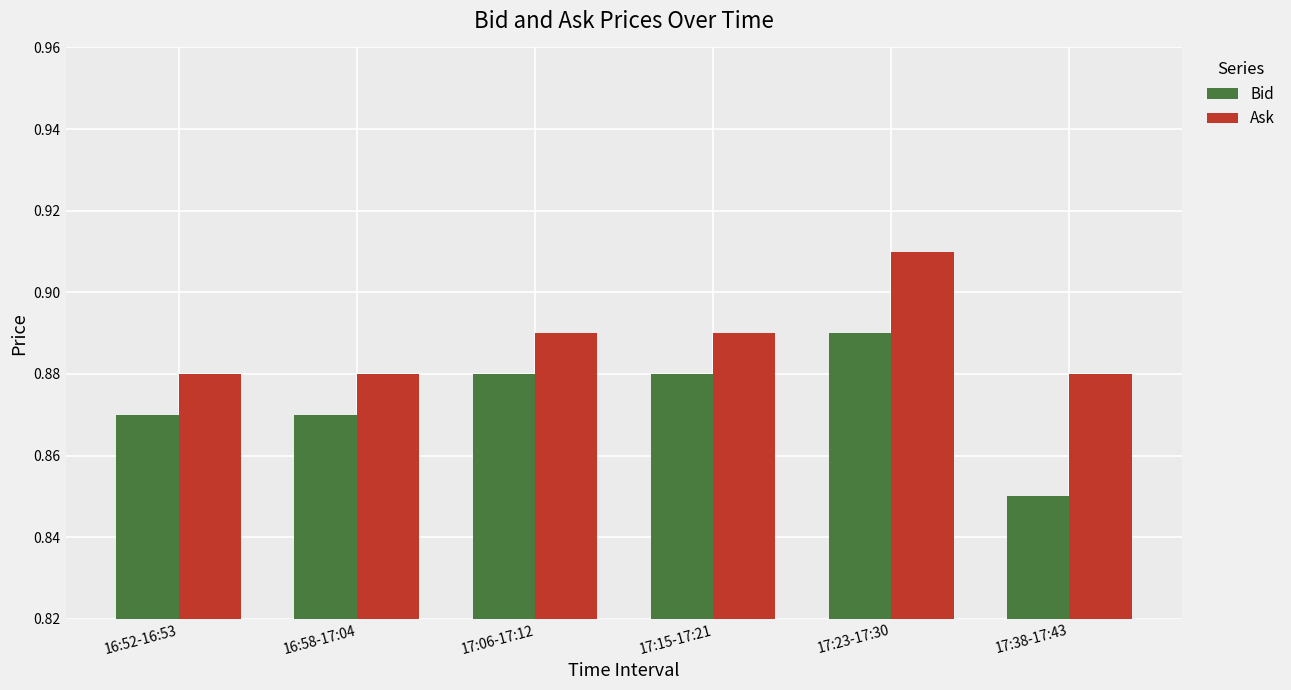

Is the value of Ask at 16:58-17:04 greater than the value of Bid at 17:38-17:43?

Yes